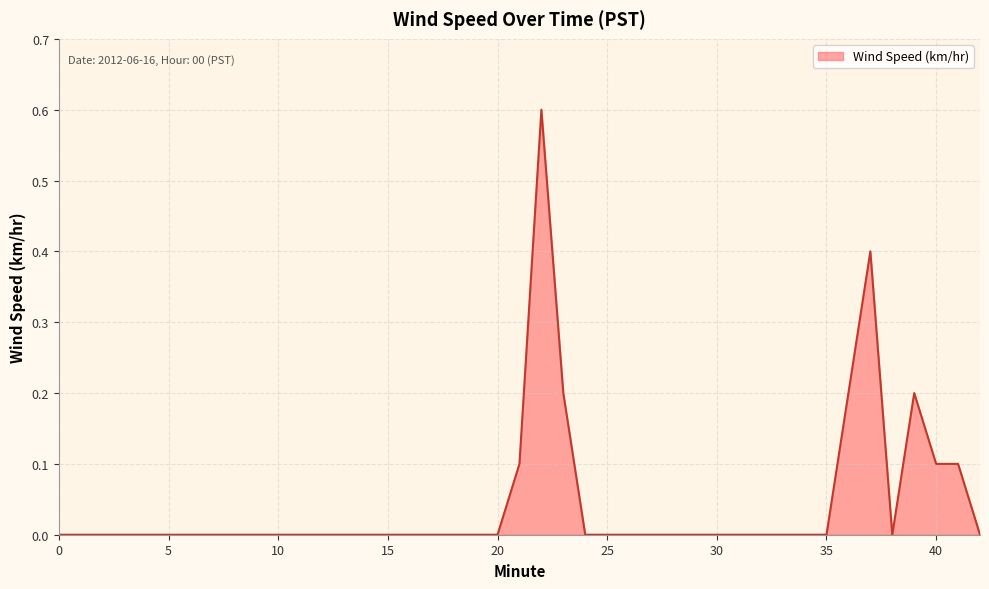

What is the greatest value displayed?

0.6